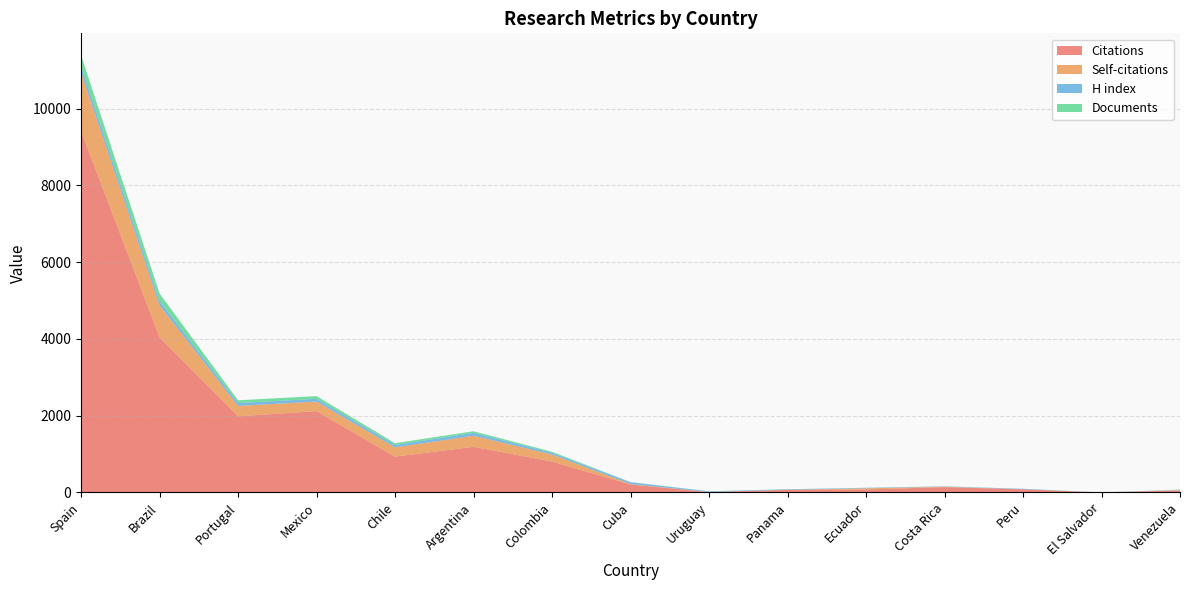

Reading left to right, transcribe all the data shown in this chart.

Citations: Spain=9418	Brazil=4046	Portugal=1984	Mexico=2120	Chile=935	Argentina=1189	Colombia=806	Cuba=208	Uruguay=10	Panama=70	Ecuador=77	Costa Rica=140	Peru=83	El Salvador=0	Venezuela=53
Self-citations: Spain=1527	Brazil=832	Portugal=272	Mexico=250	Chile=241	Argentina=289	Colombia=183	Cuba=12	Uruguay=2	Panama=0	Ecuador=32	Costa Rica=10	Peru=0	El Salvador=0	Venezuela=9
H index: Spain=161	Brazil=111	Portugal=74	Mexico=71	Chile=62	Argentina=75	Colombia=47	Cuba=47	Uruguay=17	Panama=12	Ecuador=12	Costa Rica=8	Peru=12	El Salvador=1	Venezuela=11
Documents: Spain=287	Brazil=198	Portugal=72	Mexico=70	Chile=46	Argentina=43	Colombia=25	Cuba=4	Uruguay=3	Panama=3	Ecuador=2	Costa Rica=2	Peru=2	El Salvador=1	Venezuela=1